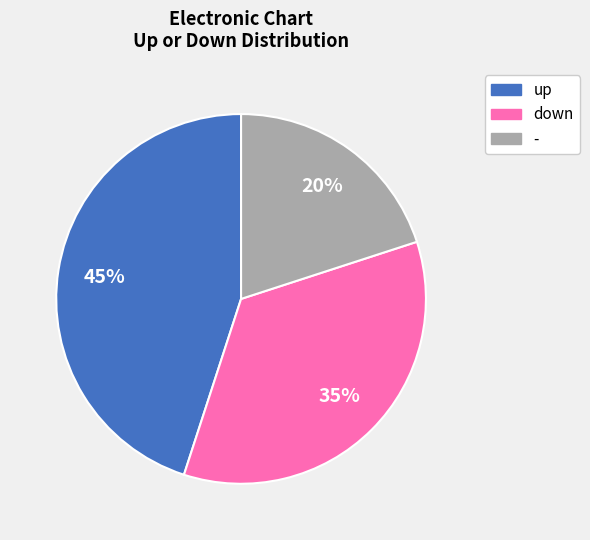

How many segments does this pie chart have?

3